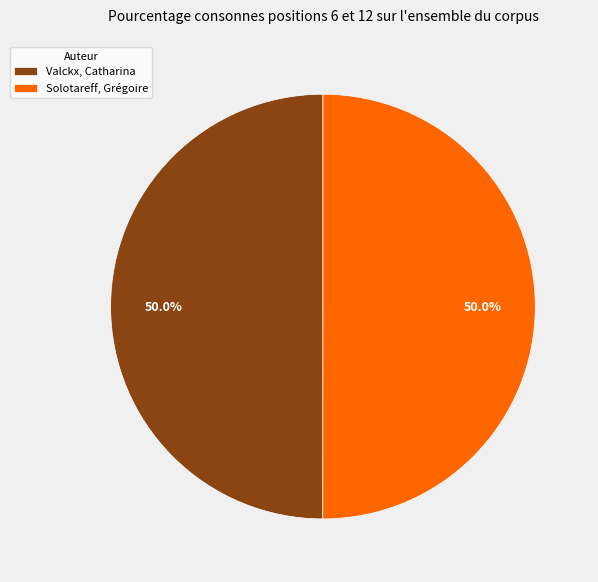

What is the ratio of the value at Valckx, Catharina to the value at Solotareff, Grégoire?

1.0